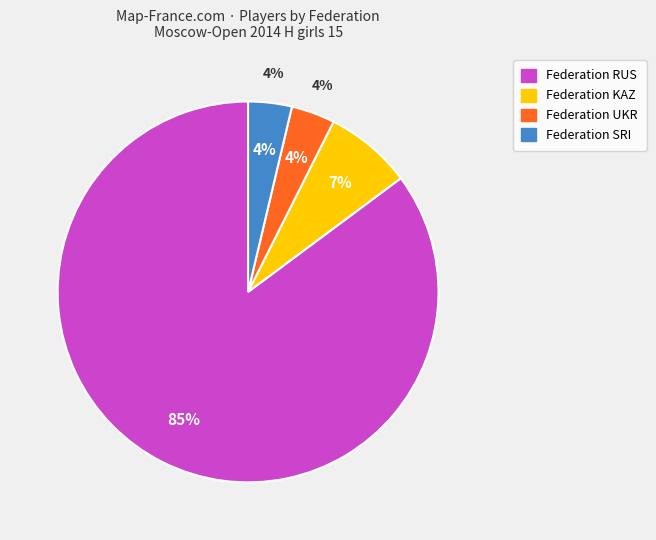

To the nearest percent, what portion does SRI represent?

4%